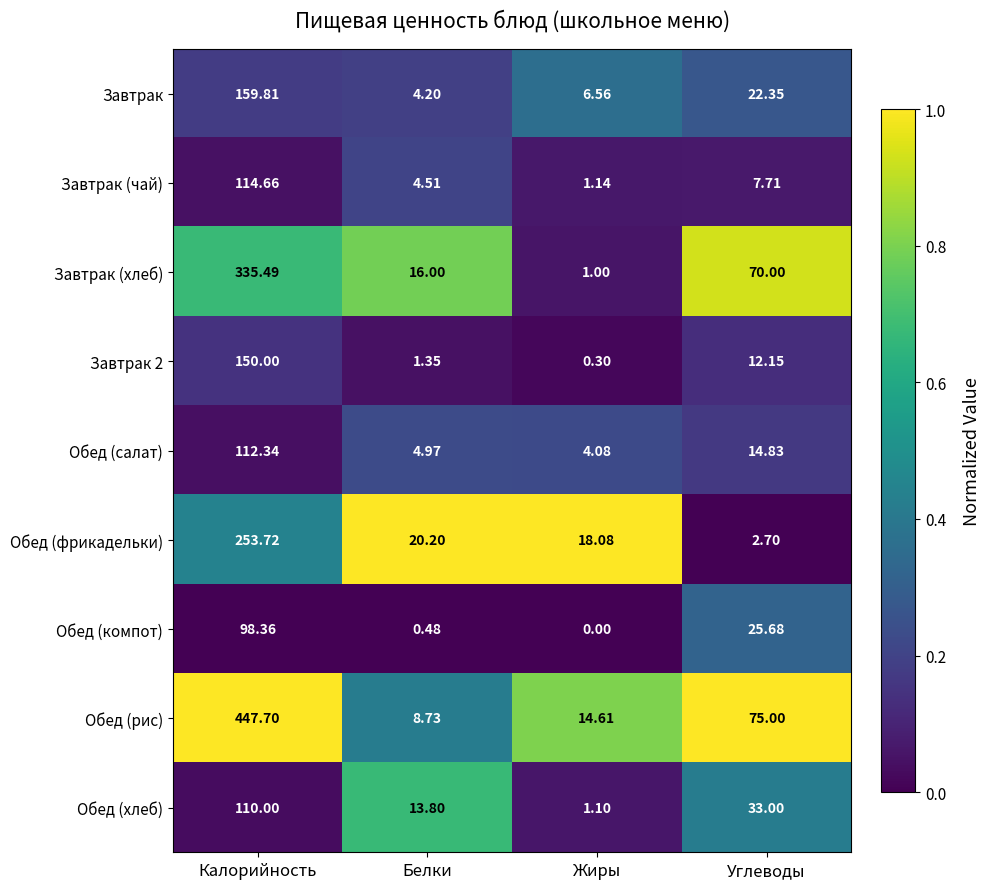

Which category has the lowest value across all series?

Жиры